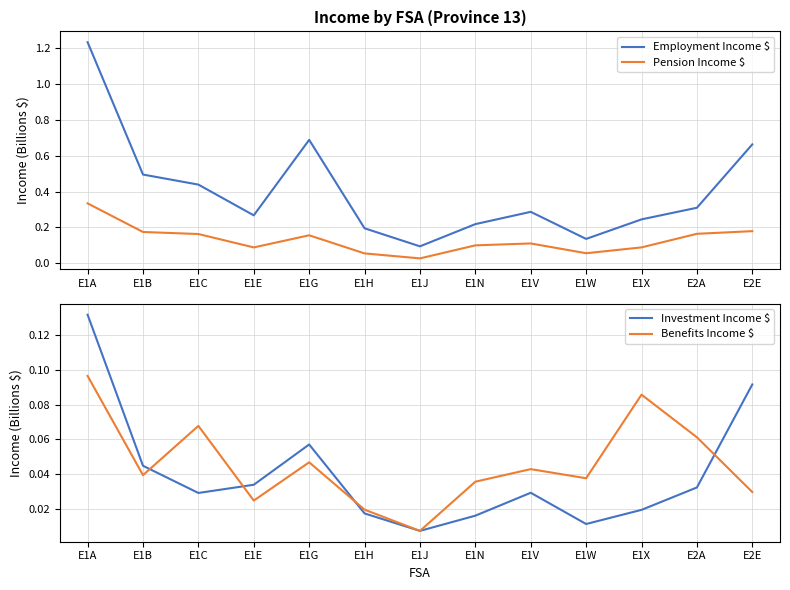

Does the chart display data point markers on the line(s)?

No